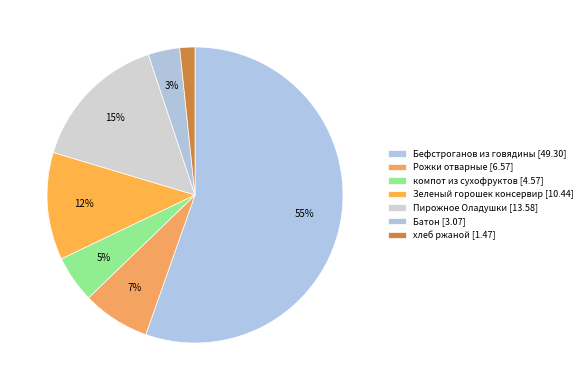

To the nearest percent, what percentage of the pie is хлеб ржаной?

2%